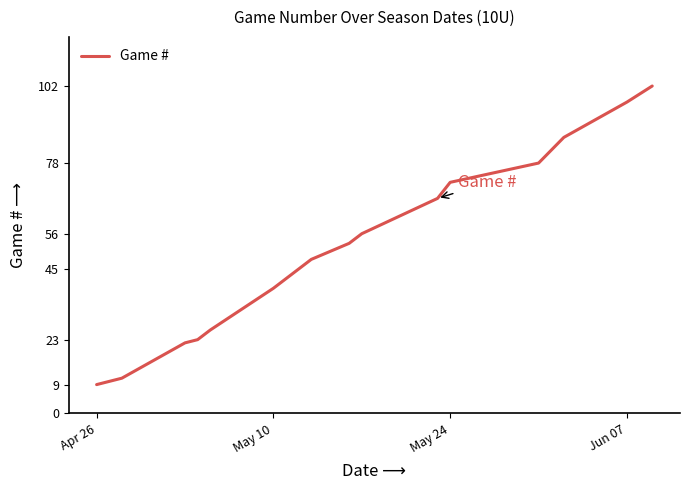

What is the difference between the maximum and minimum values?

93